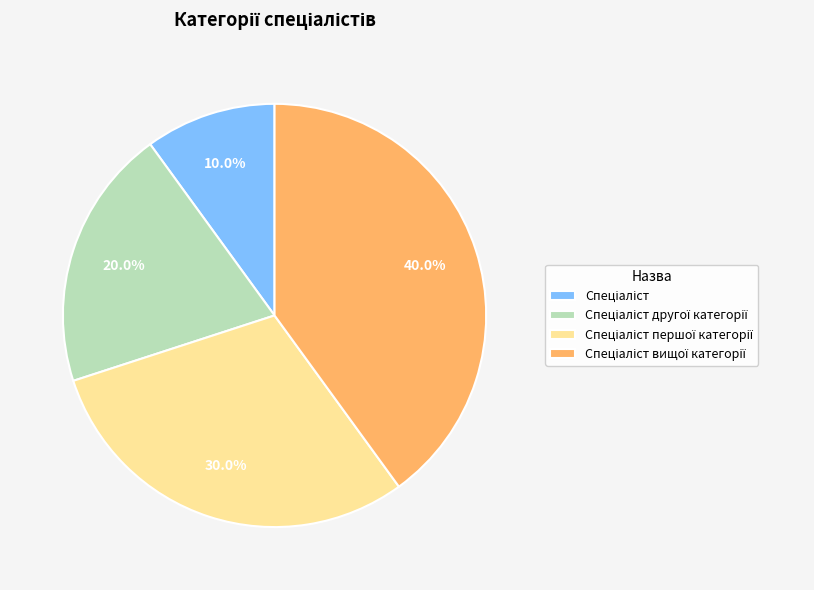

Does any single category account for the majority?

No